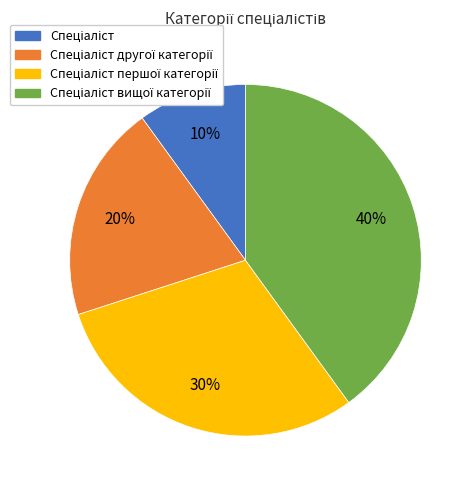

Is there any slice that represents more than half of the pie?

No